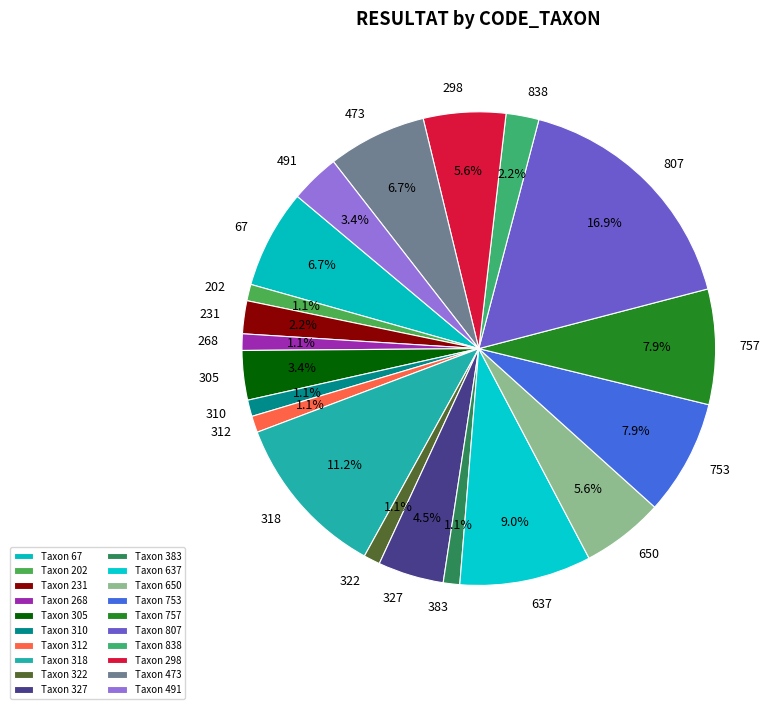

To the nearest percent, what portion does 757 represent?

8%